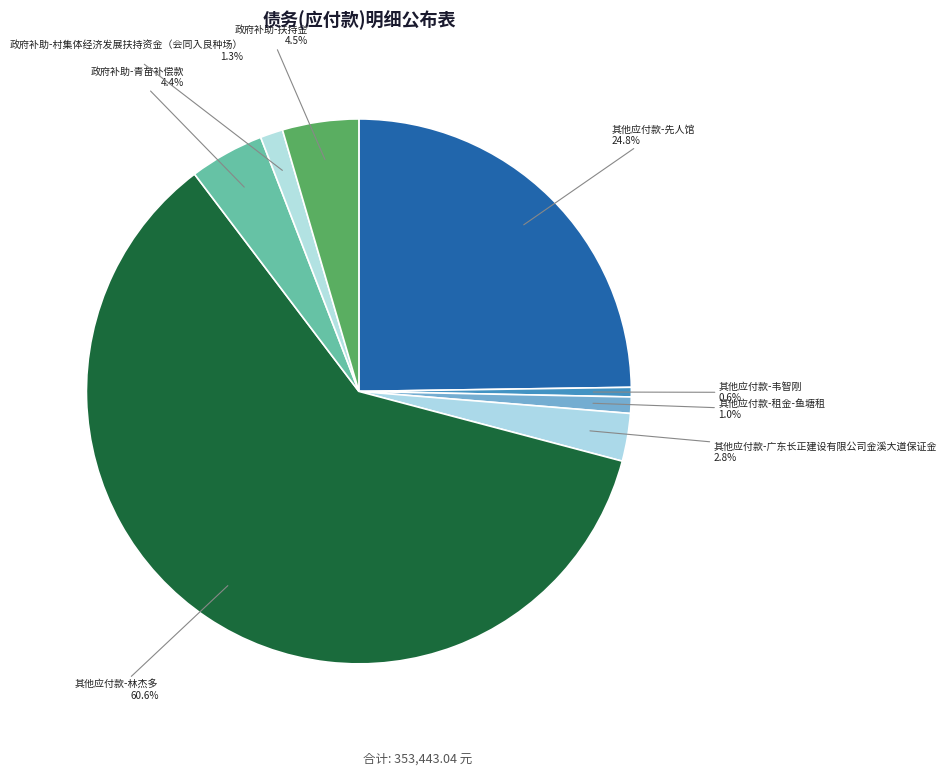

To the nearest percent, what is the difference between the largest and smallest slice percentages?

60%